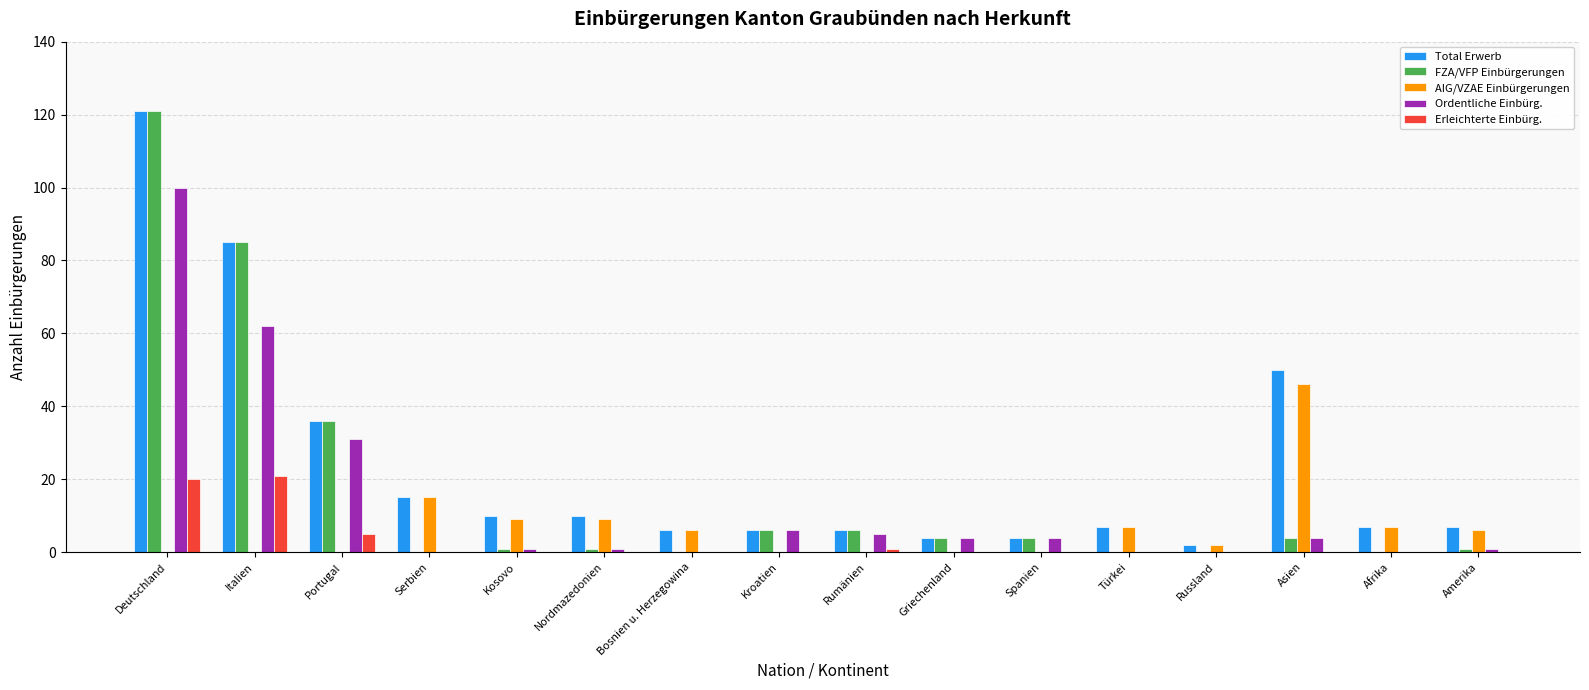

Which series has the largest total across all categories?

Total Erwerb